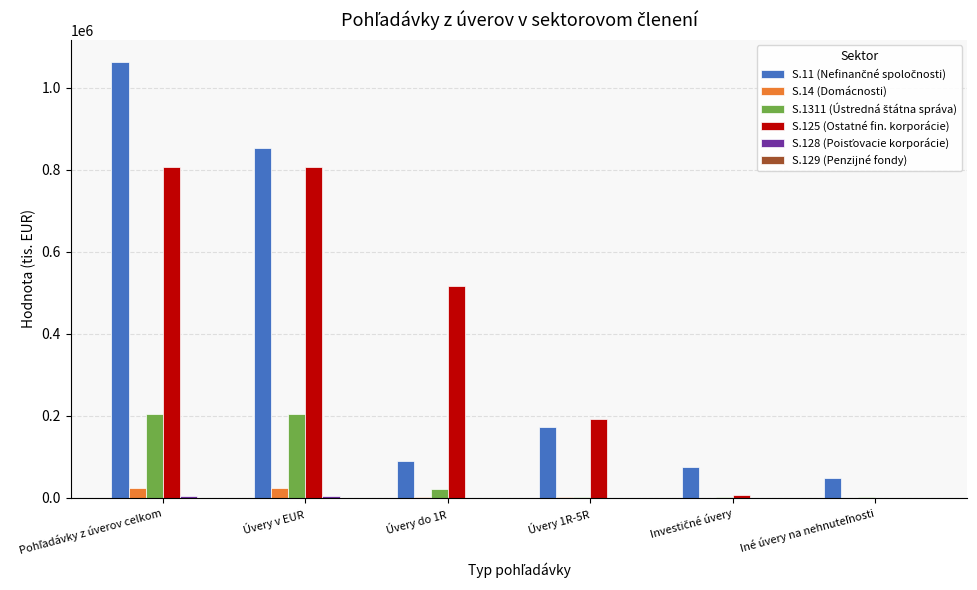

What is the label of the 5th bar from the left?

Investičné úvery